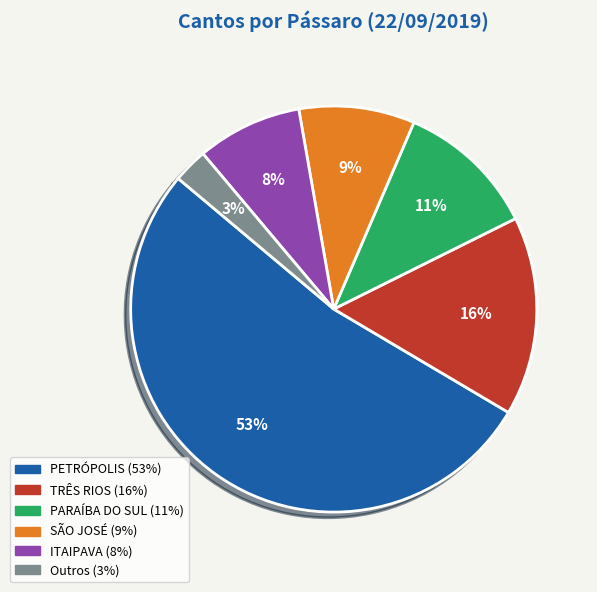

Does any single category account for the majority?

Yes